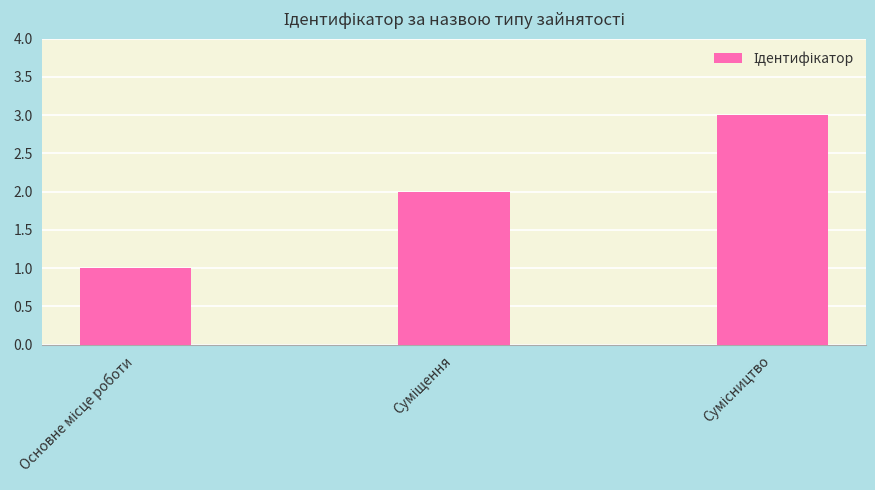

Count the values in the range 1 to 3.

3